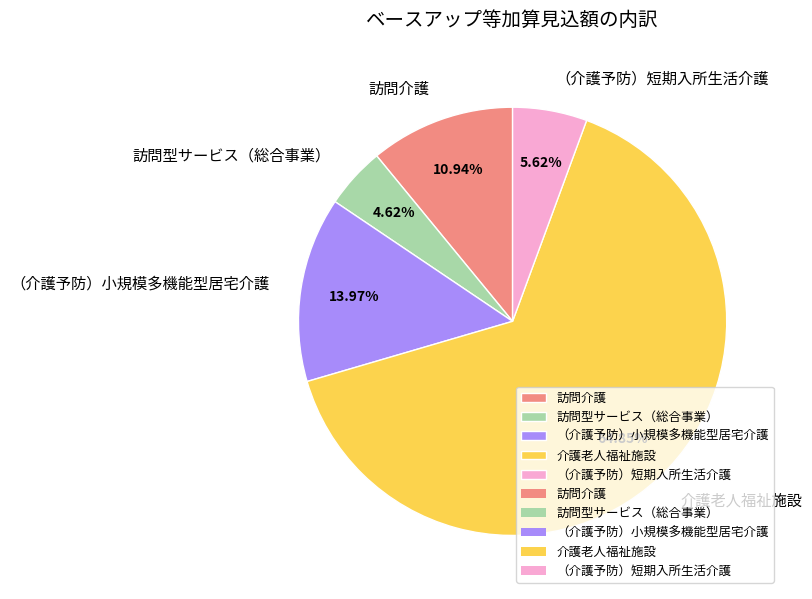

Is it true that （介護予防）小規模多機能型居宅介護 is 14% of the pie?

True